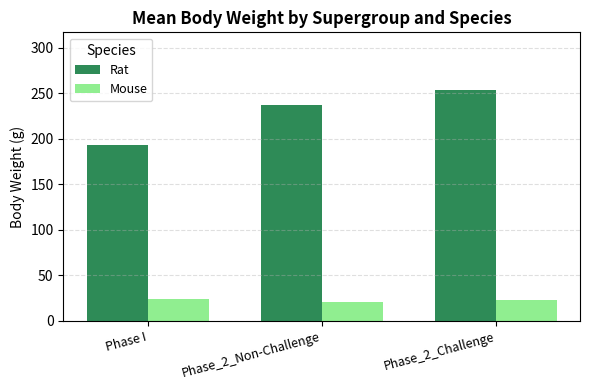

At which category is the sum across all series the highest?

Phase_2_Challenge